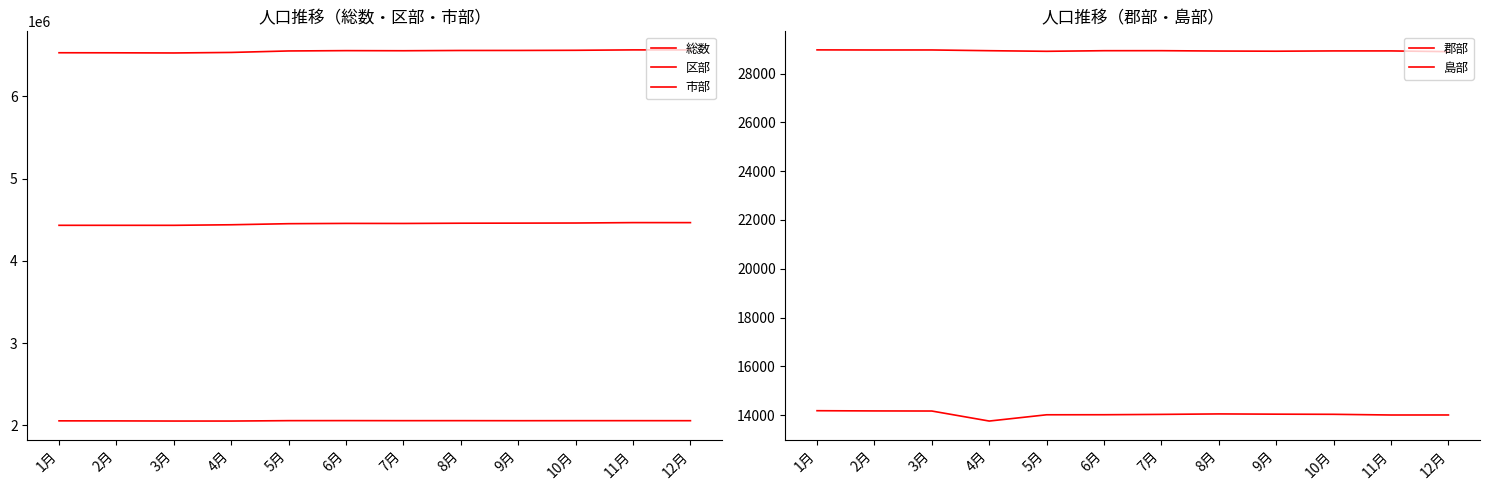

True or false: 市部 and 島部 intersect in this chart.

False